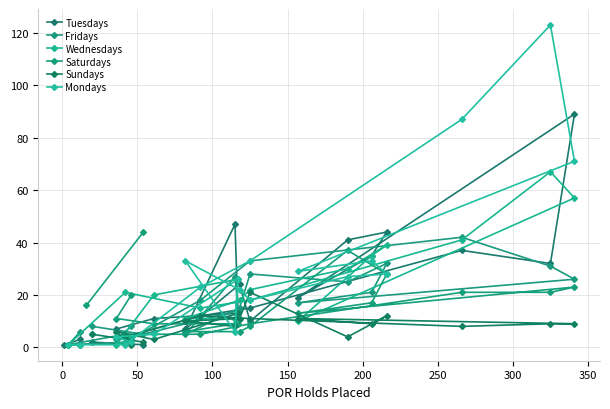

At how many categories does at least one series exceed 68?

3